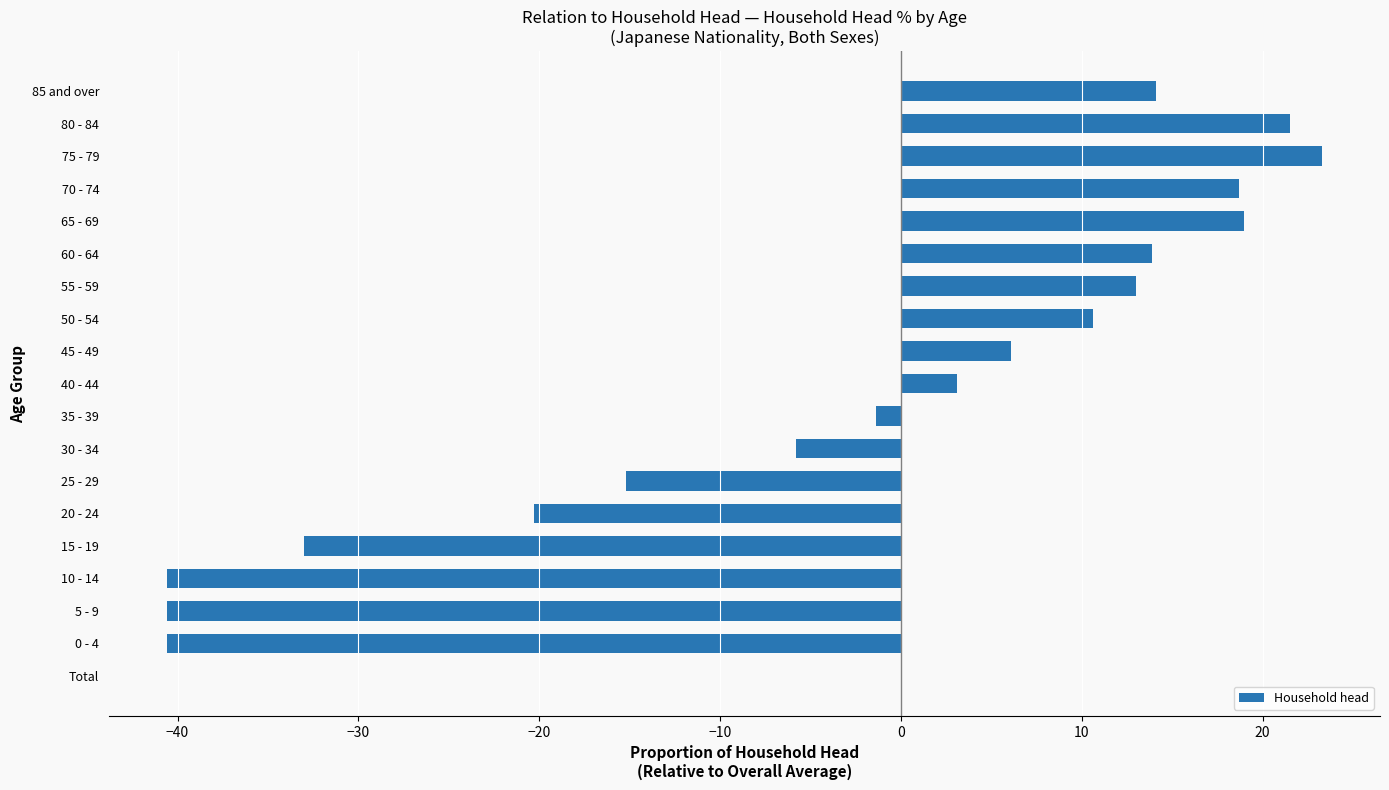

What value does the data have at 60 - 64?

13.9